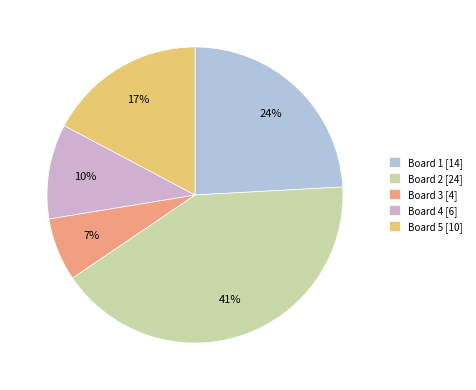

Which has a higher value, Board 3 [4] or Board 1 [14]?

Board 1 [14]